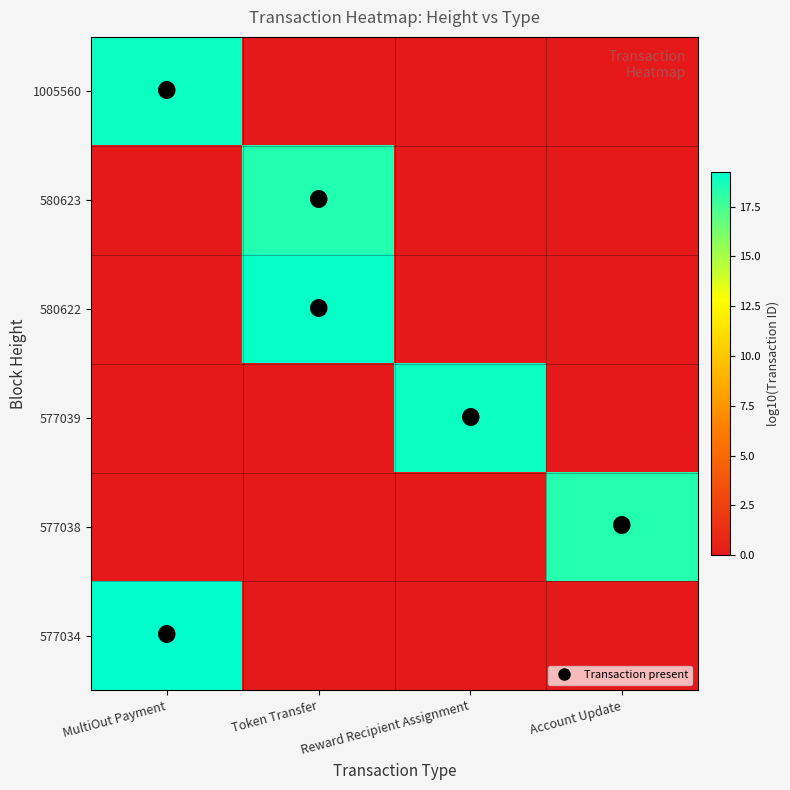

Between Token Transfer and Reward Recipient Assignment, which is larger?

Token Transfer